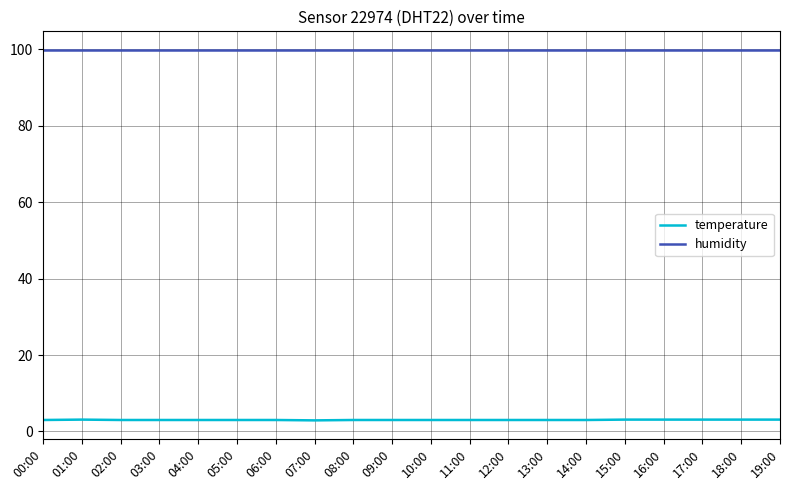

List the series in order of their overall mean, highest first.

humidity, temperature